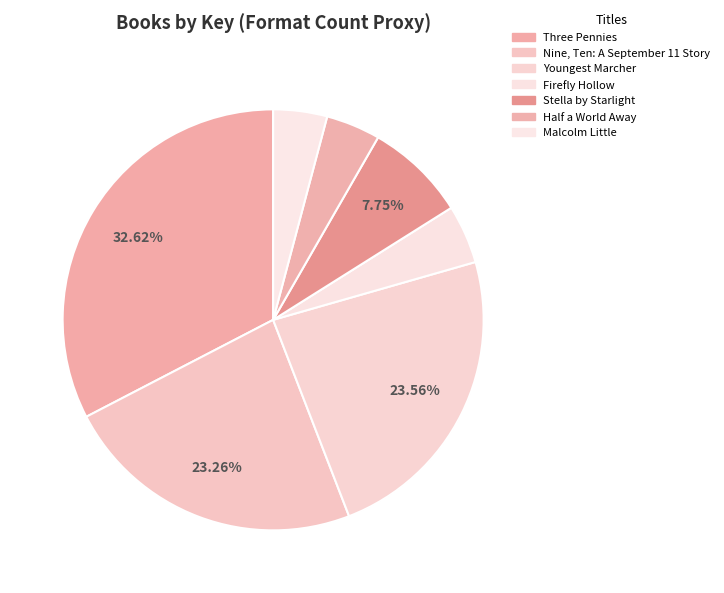

Is Youngest Marcher the majority of the pie?

No